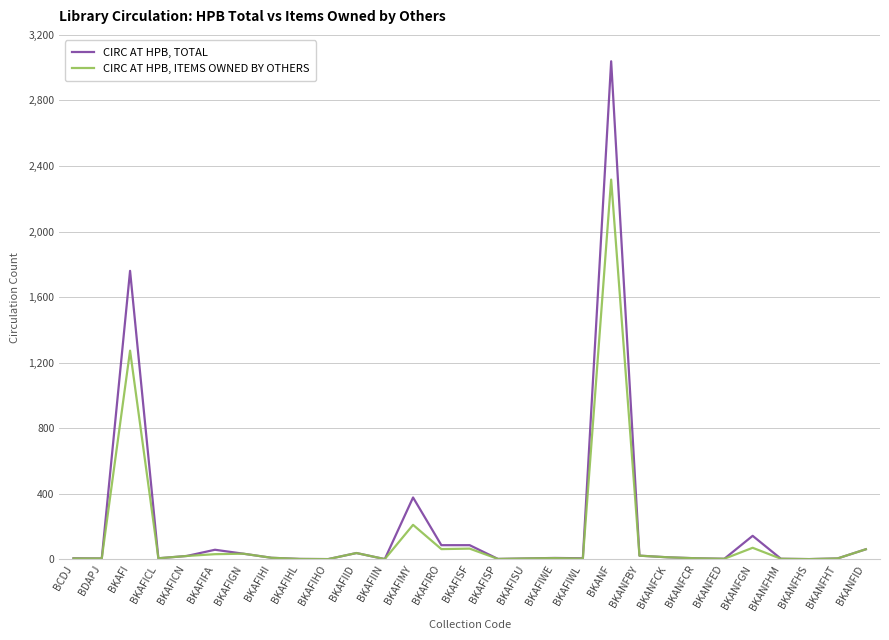

At which category is the sum across all series the highest?

BKANF